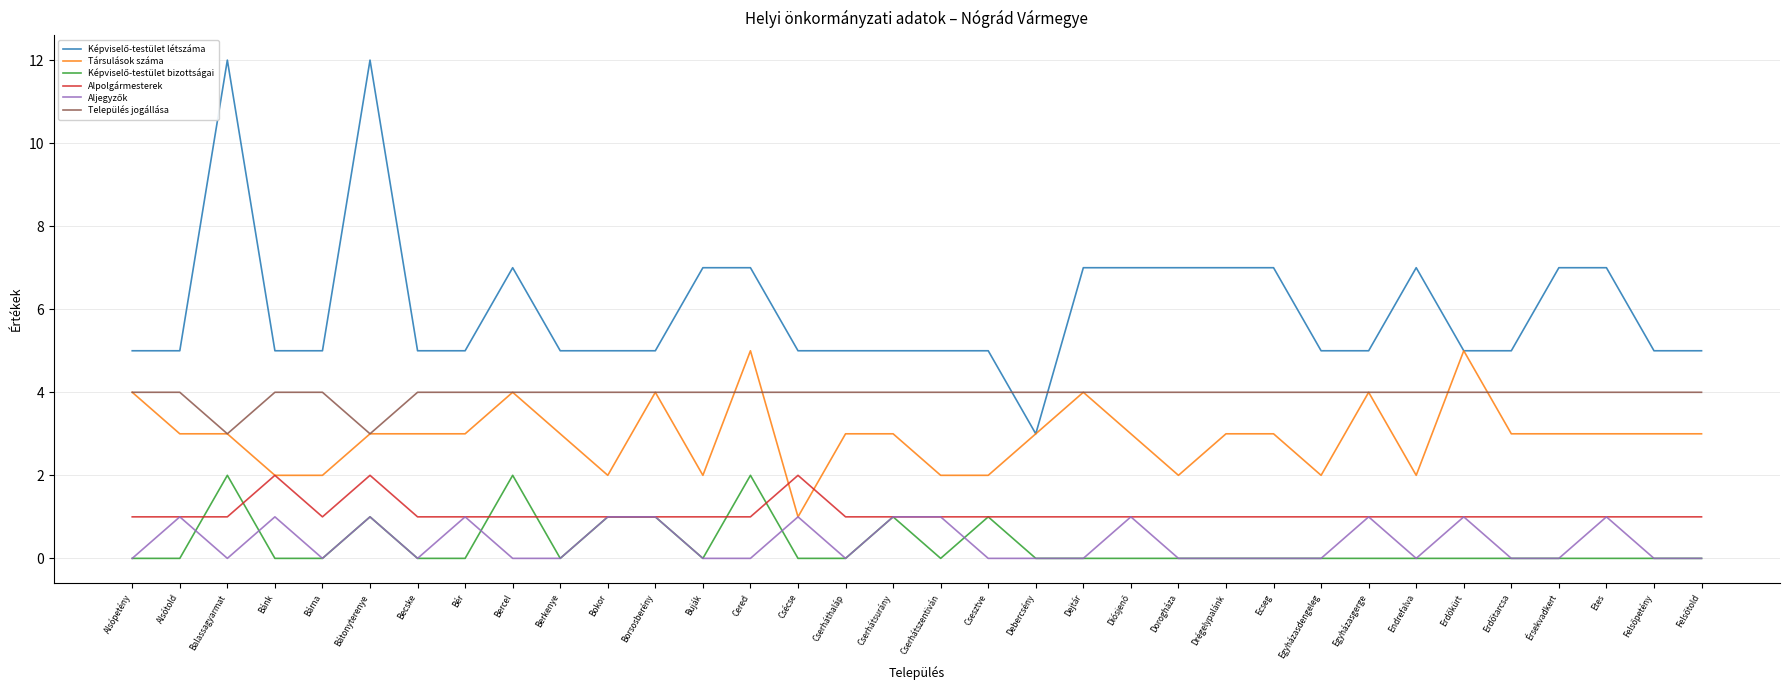

True or false: Alpolgármesterek and Társulások száma cross at least once.

True